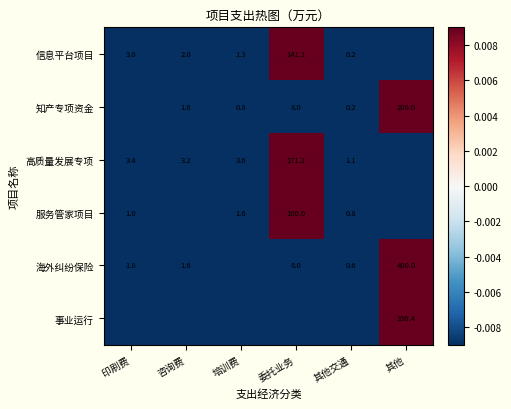

What is the sum of the 知产专项资金 values at 培训费 and 委托业务?

8.8